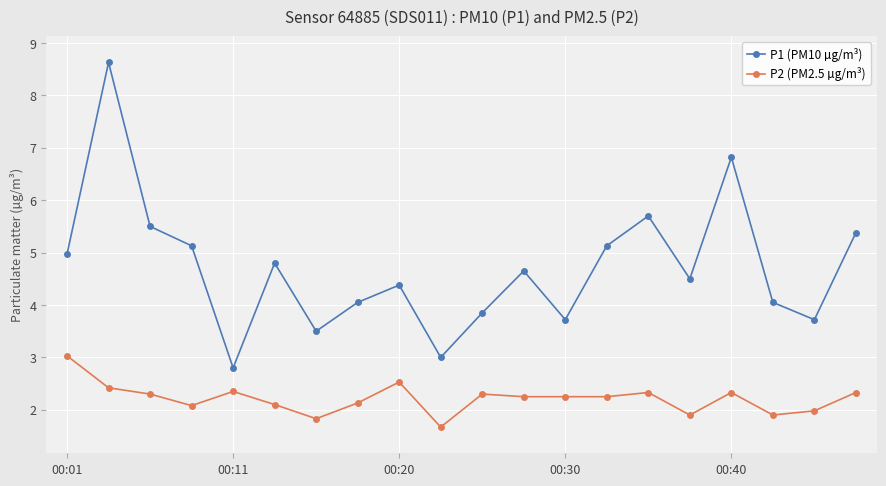

What is the difference between the second highest and second lowest values in the P1 (PM10 µg/m³) series?

3.8